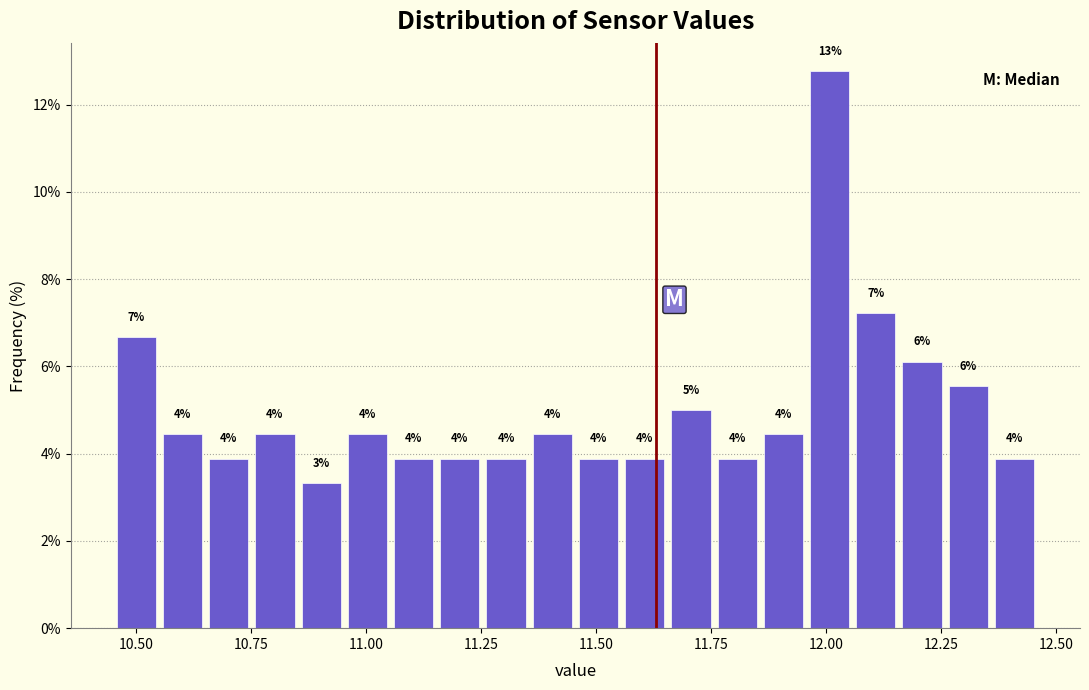

Read against the x-axis, roughly where is the centre of the tallest bar?

12.00